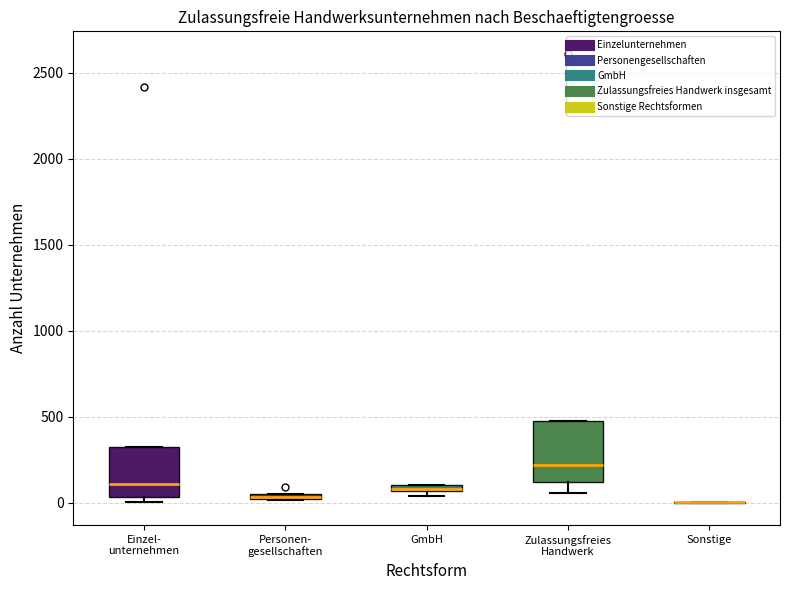

Comparing the boxes themselves (not the whiskers), which one is the tallest?

Zulassungsfreies Handwerk